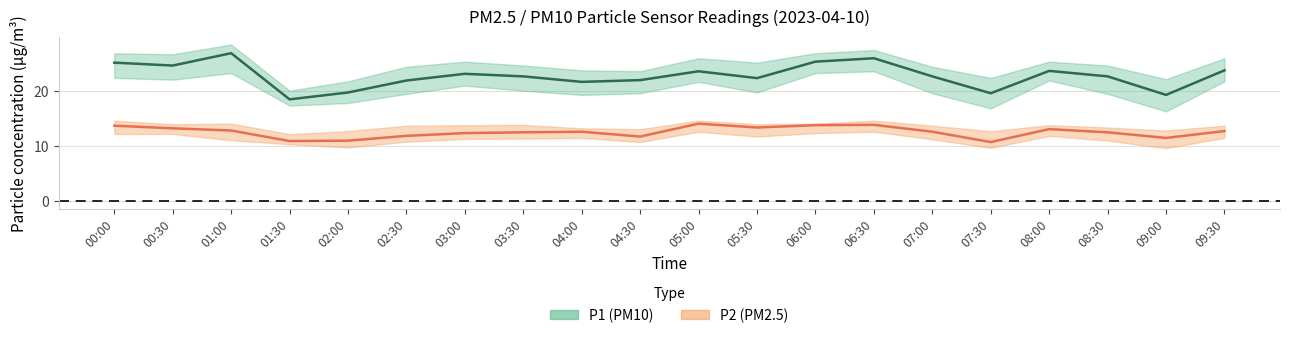

Does the chart have visible grid lines?

Yes